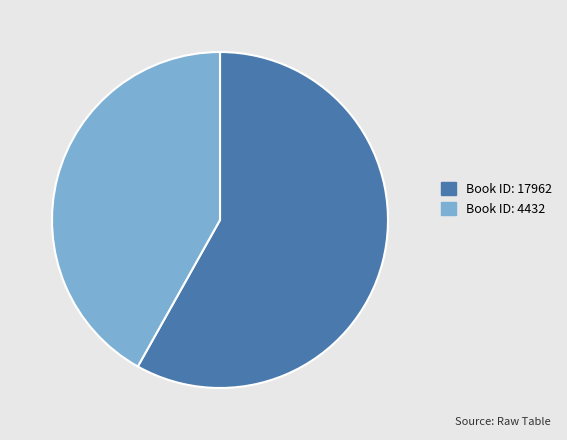

Is there a majority slice in this chart?

Yes